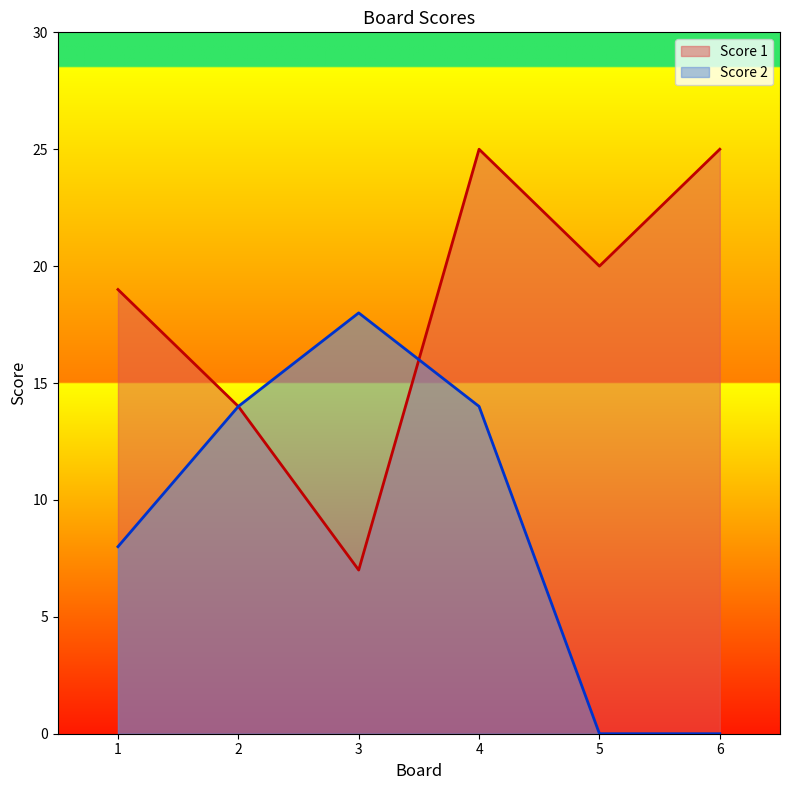

At which label does Score 1 reach its peak?

4